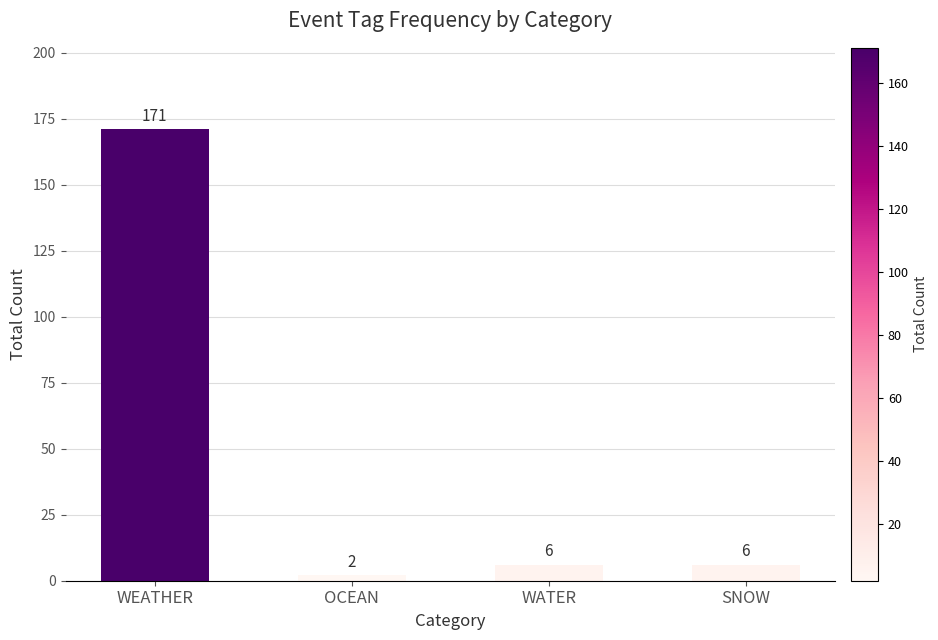

Does the chart contain stacked bars?

No